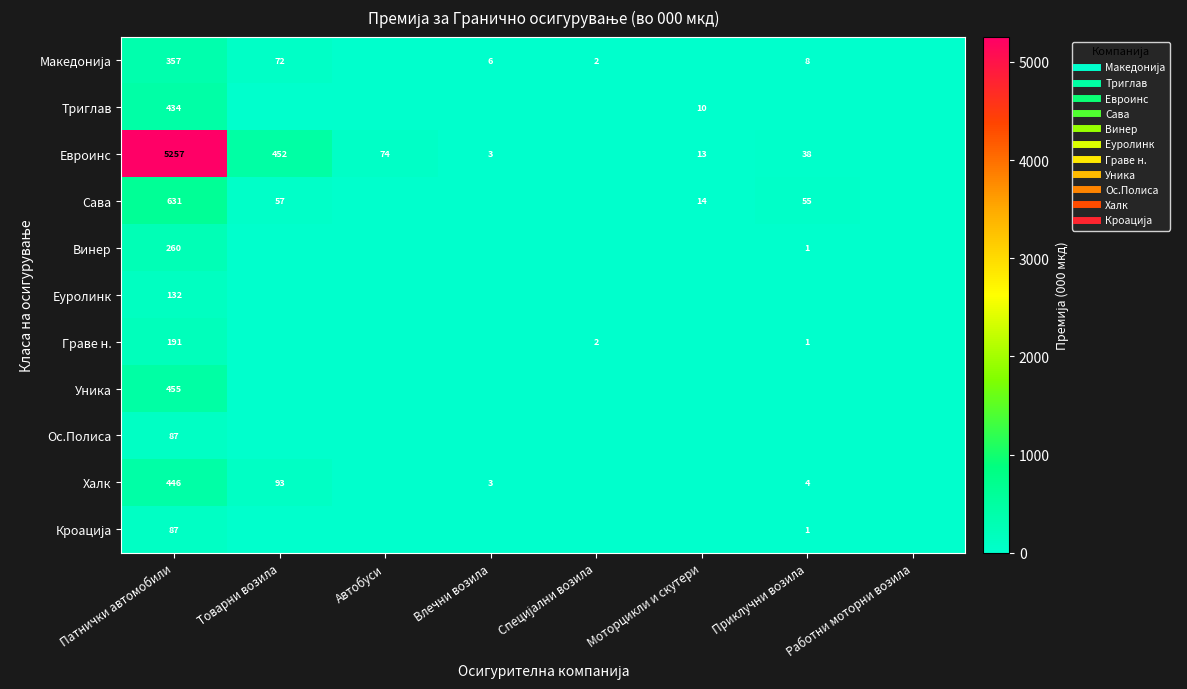

What is the total value across all series at Специјални возила?

4